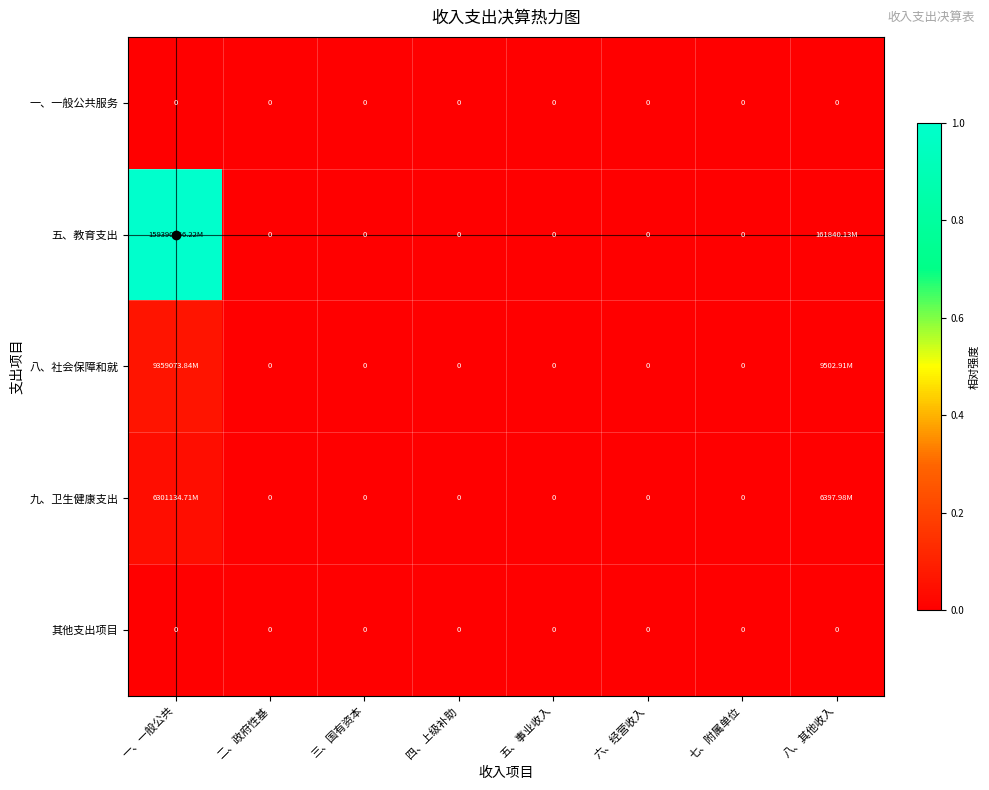

Which series has the largest range (max minus min)?

五、教育支出